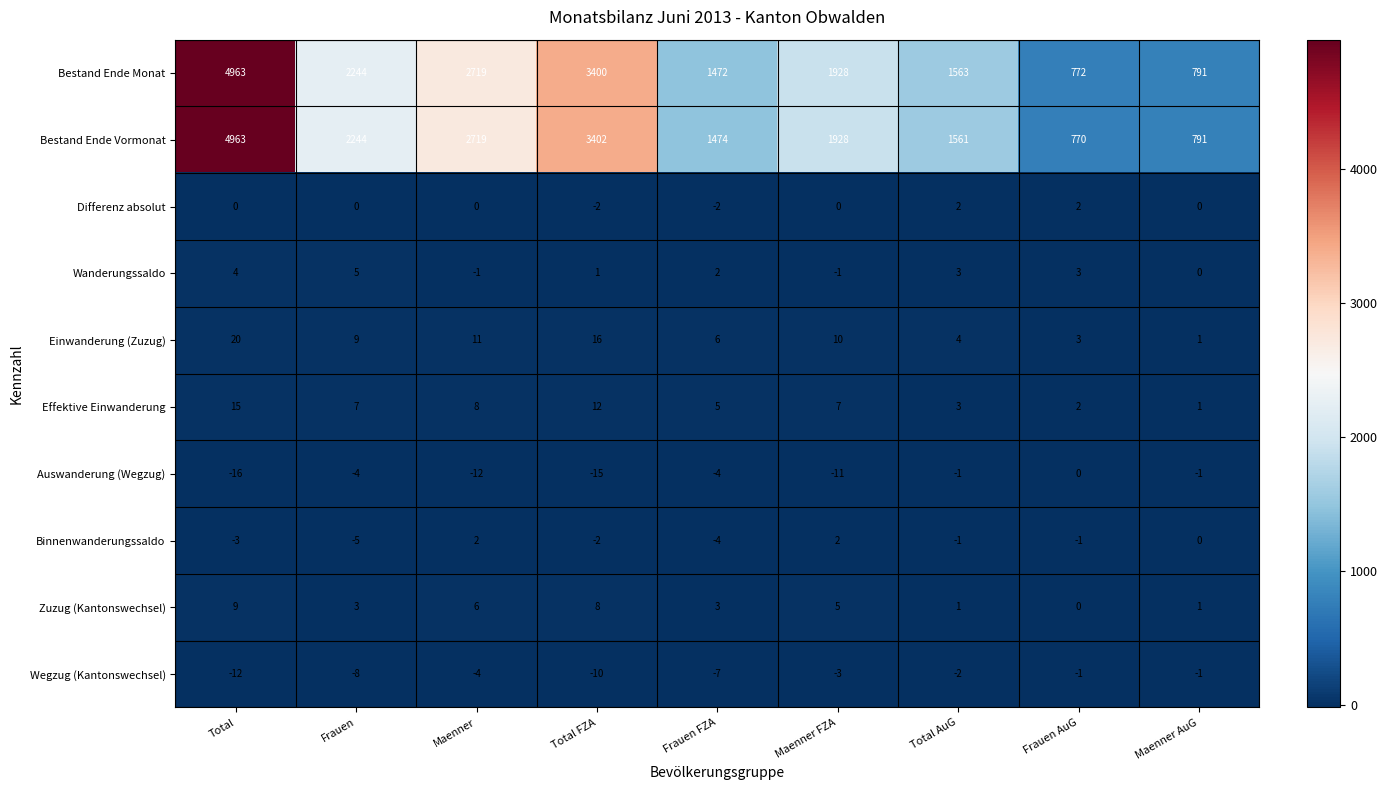

Is it true that Bestand Ende Vormonat equals 1416 at Maenner AuG?

False